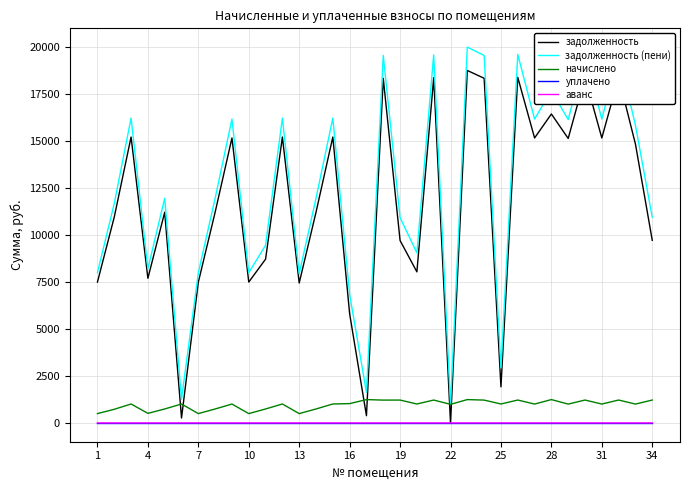

True or false: аванс and задолженность (пени) cross at least once.

False